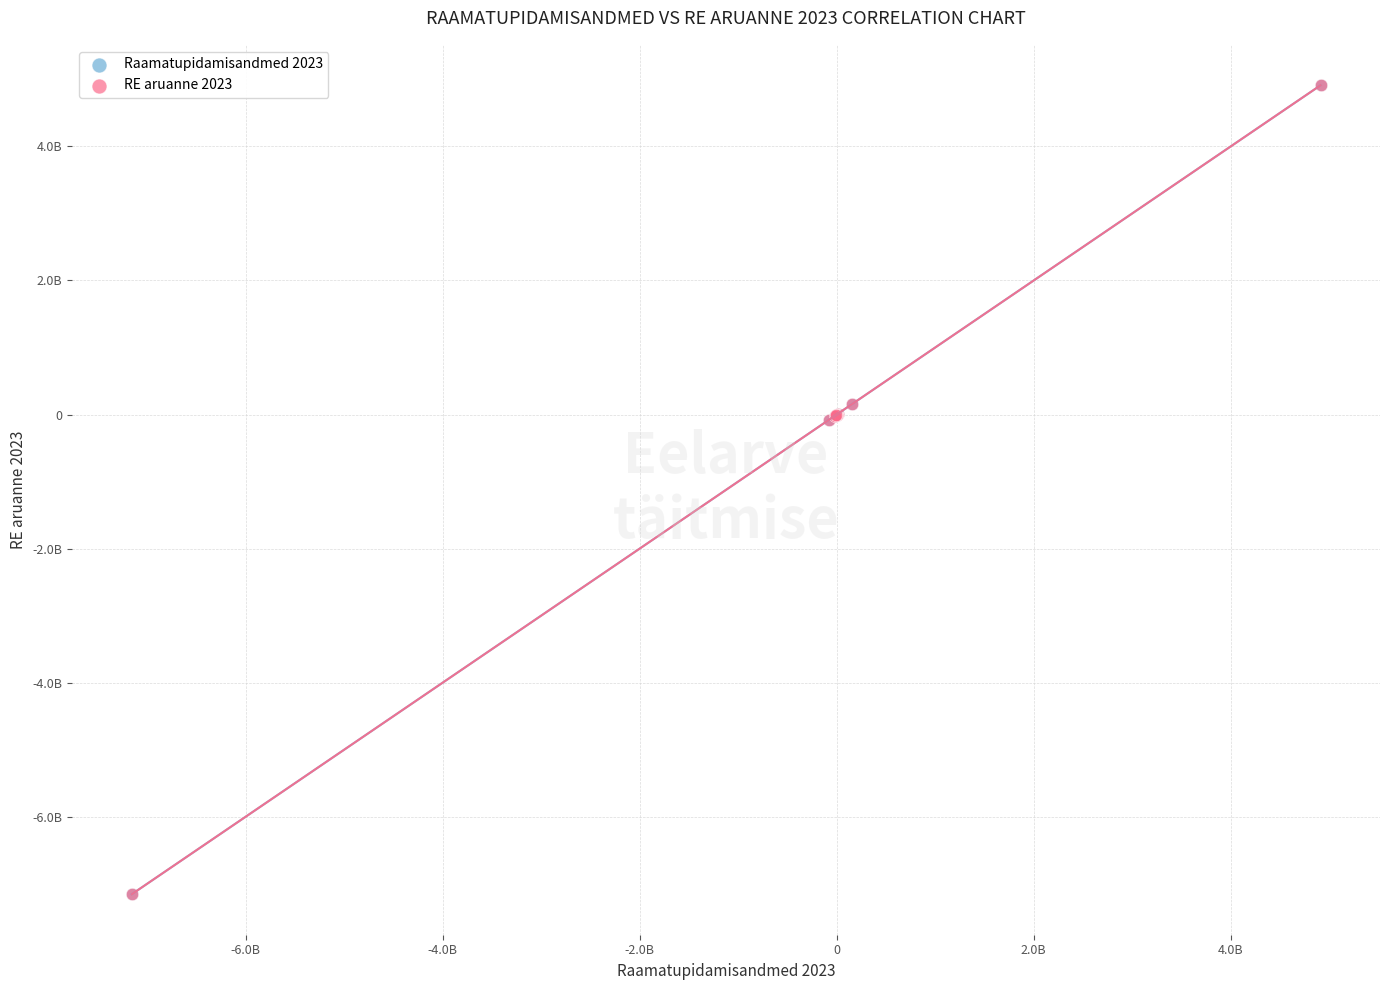

What are all the series names shown in the legend?

Raamatupidamisandmed 2023, RE aruanne 2023